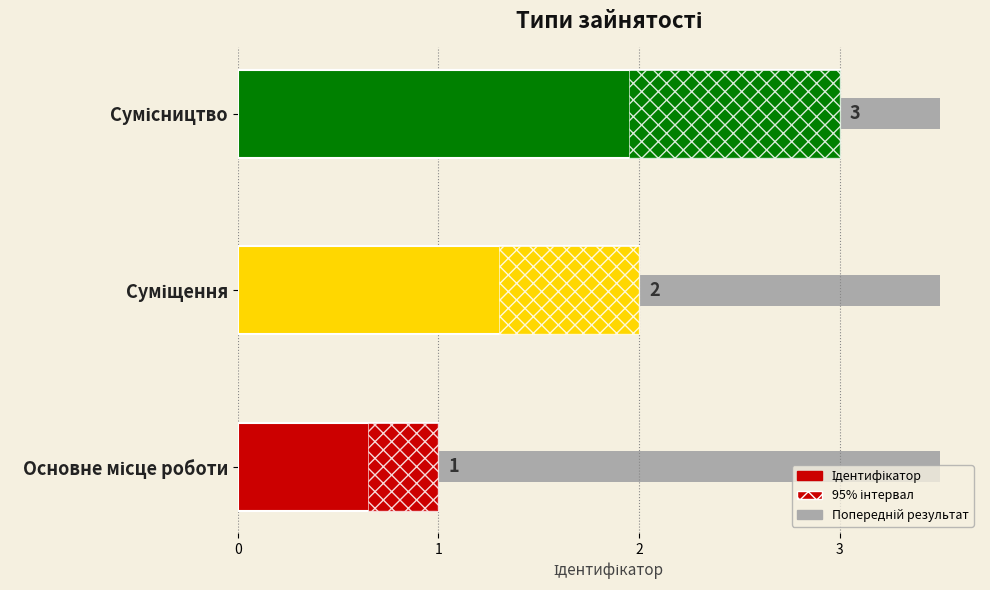

What is the sum of all values?

6